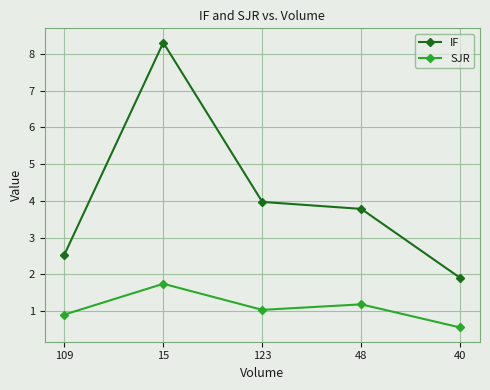

At which label does SJR first exceed 1?

15